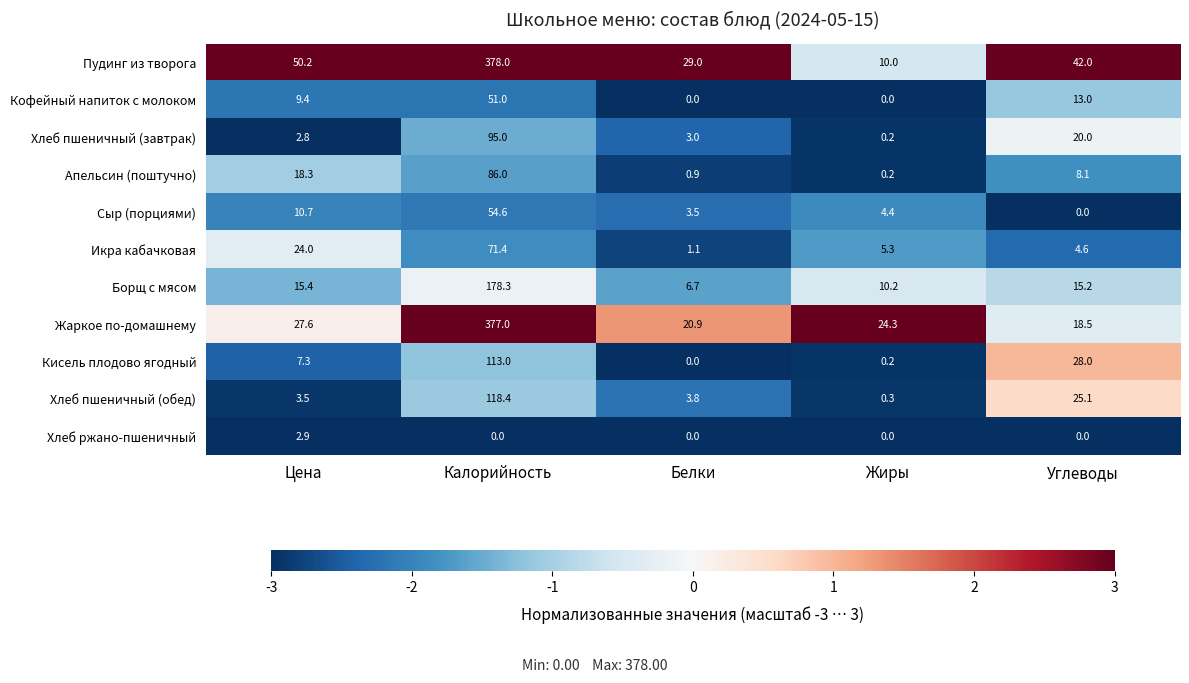

At which category is the sum across all series the highest?

Калорийность